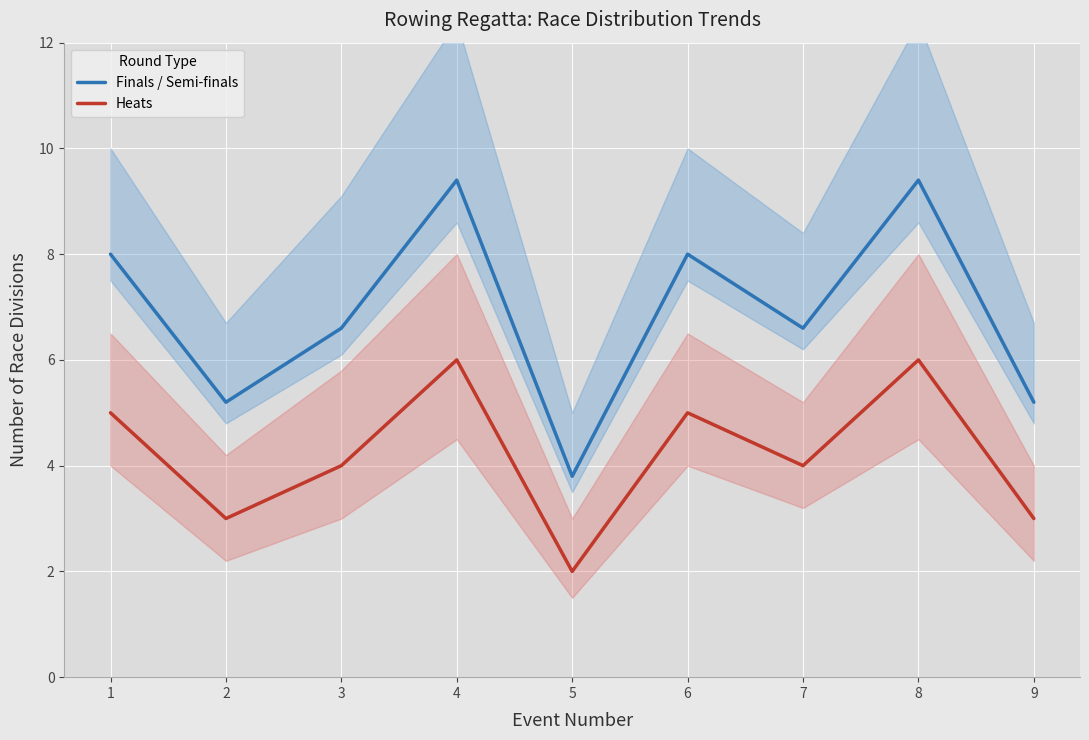

Where is the first local maximum for Heats?

4